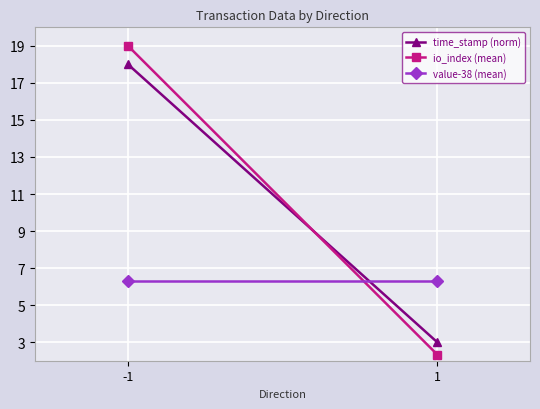

What is the minimum value shown in the chart?

2.3